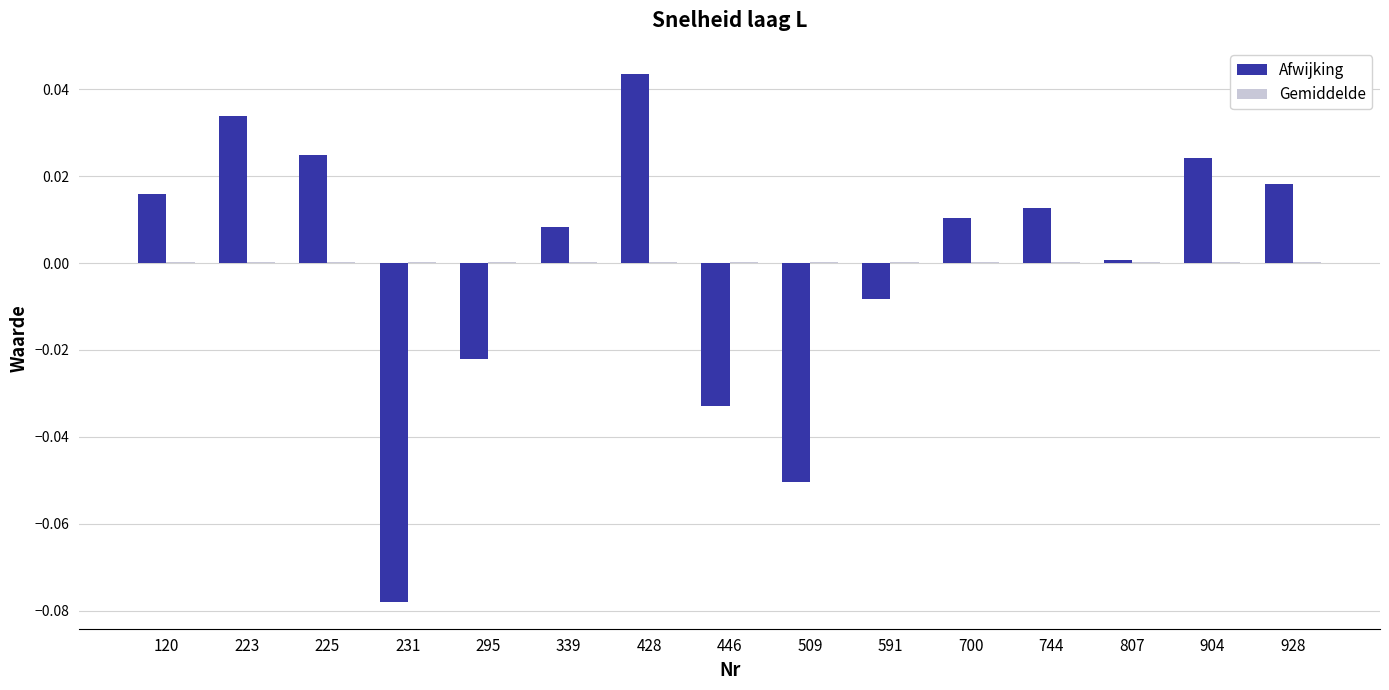

Between 223 and 295, which series saw the biggest shift?

Afwijking